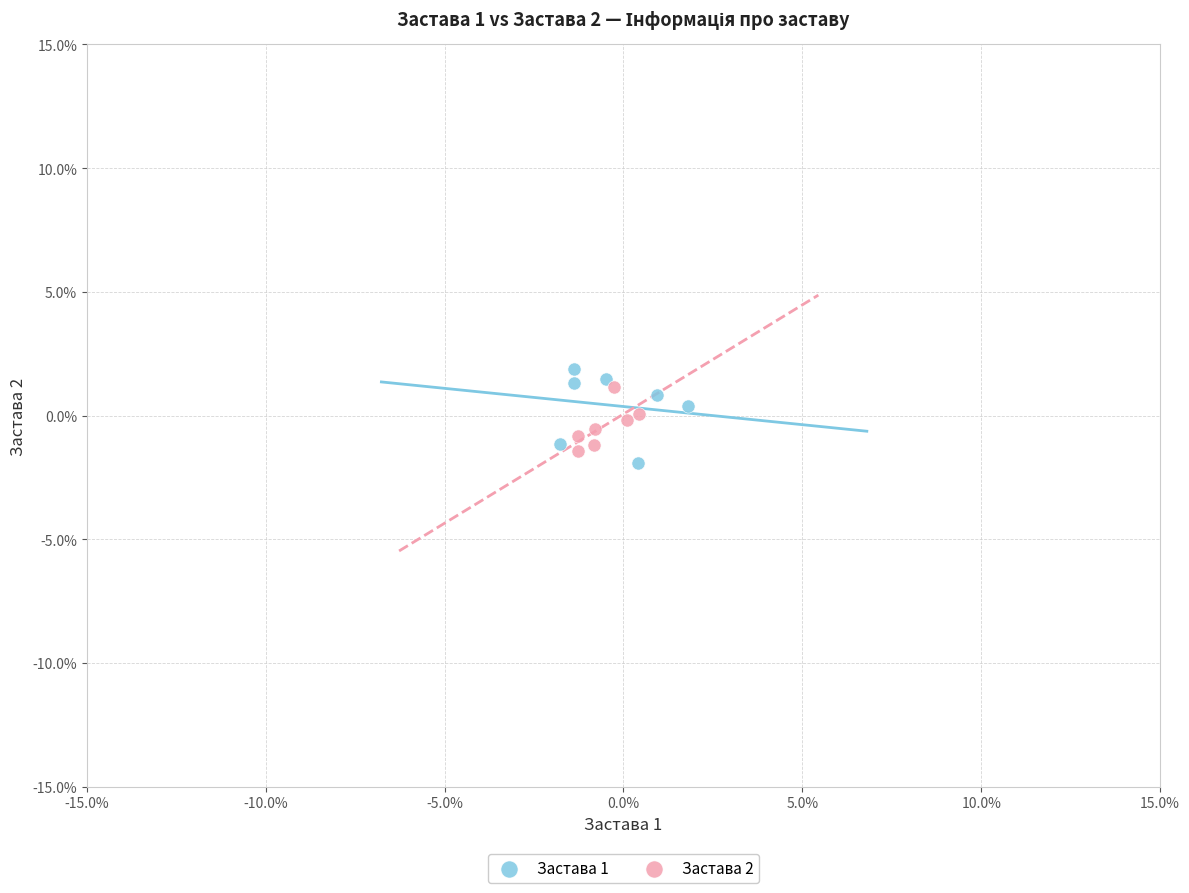

Which series has the widest spread of Y values?

Застава 1